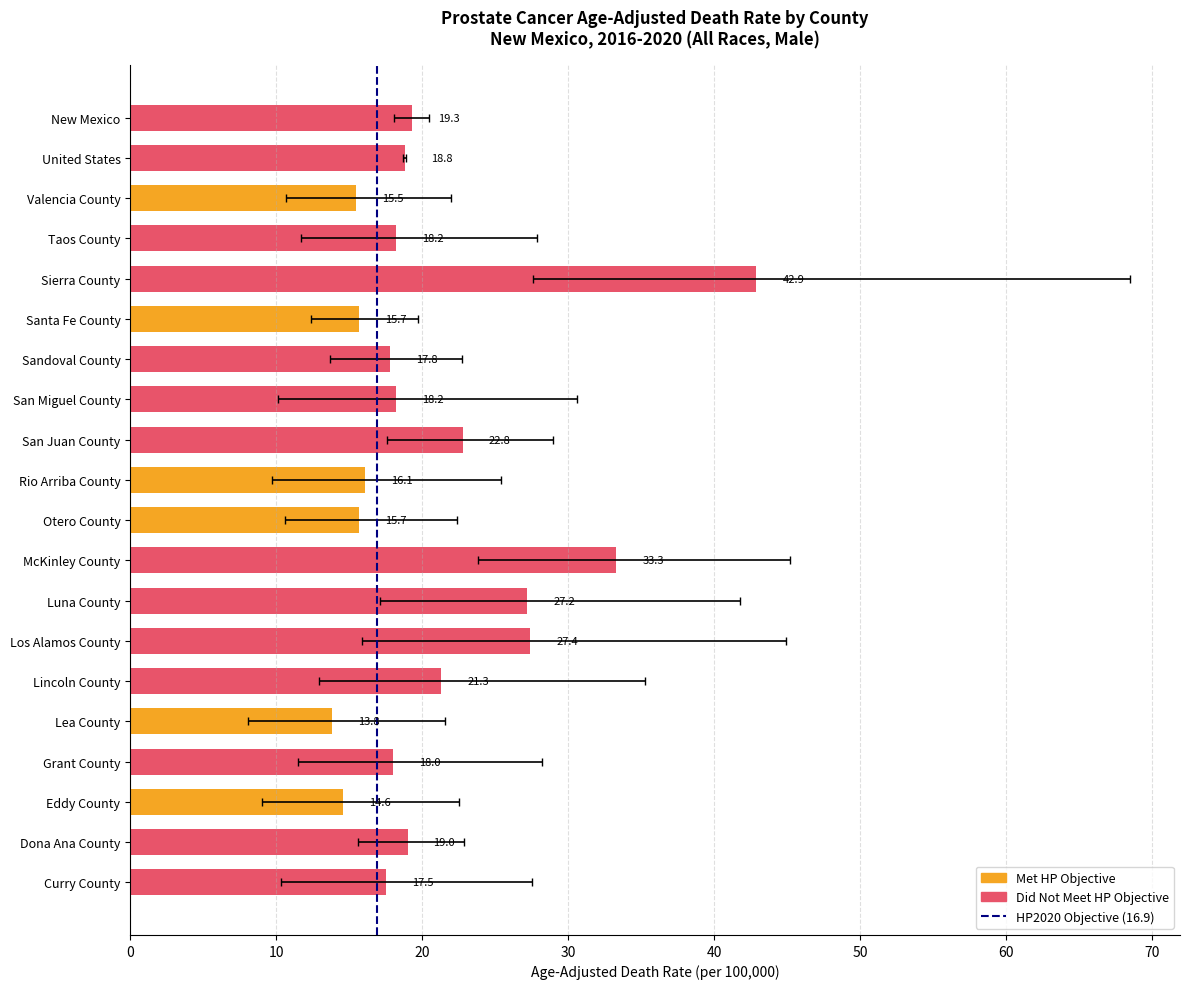

Read the value at Dona Ana County.

19.0